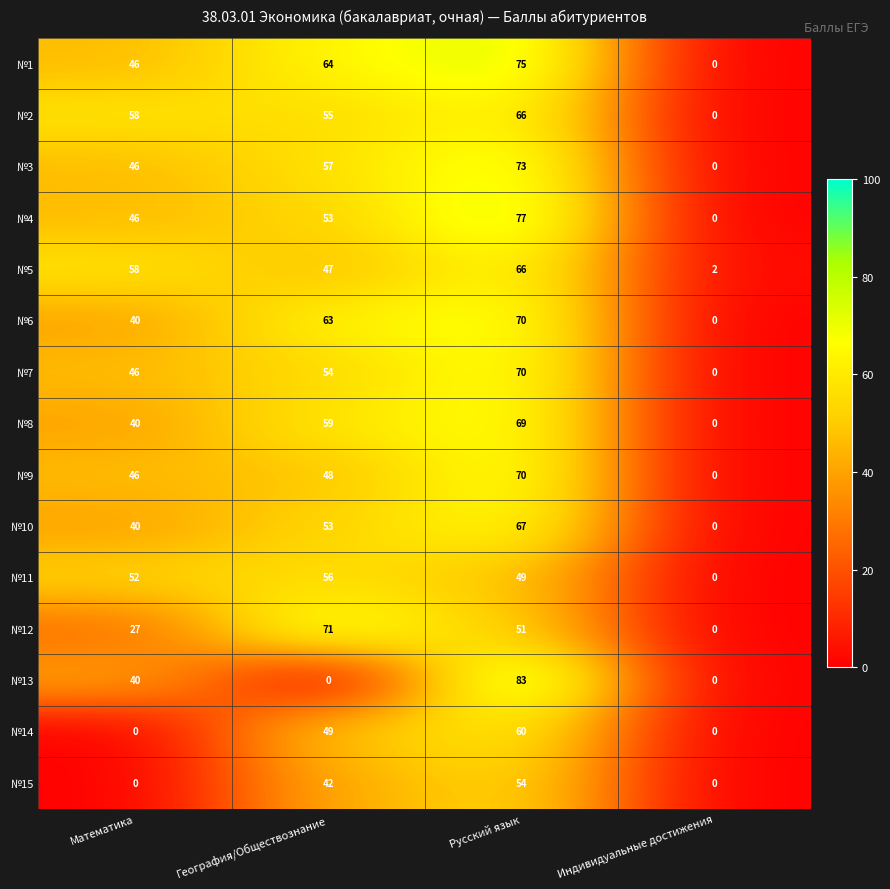

What is the difference between the №1 values at Индивидуальные достижения and Русский язык?

75